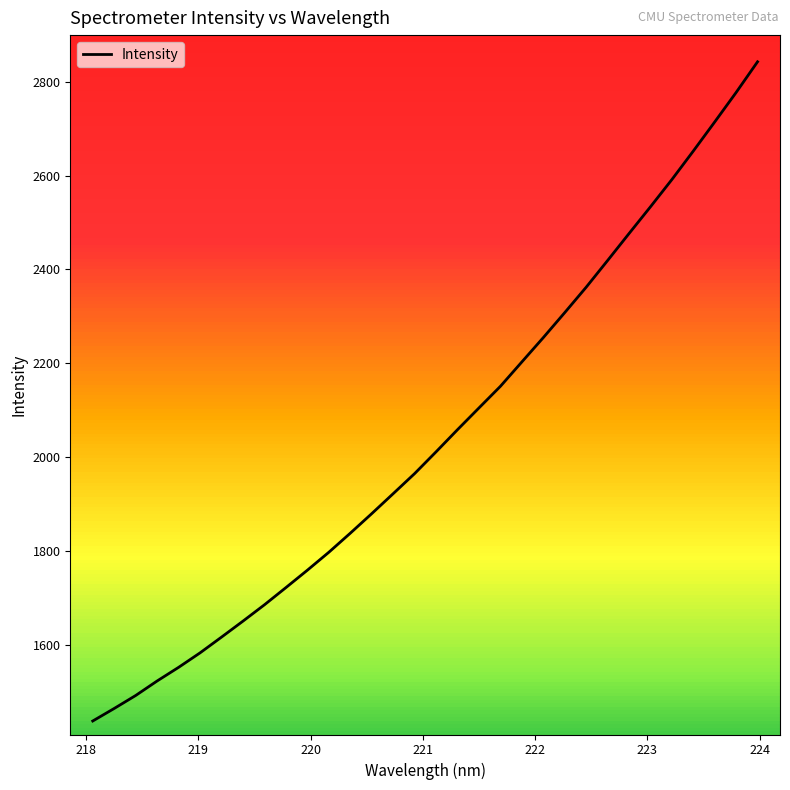

What is the maximum value shown in the chart?

2842.6